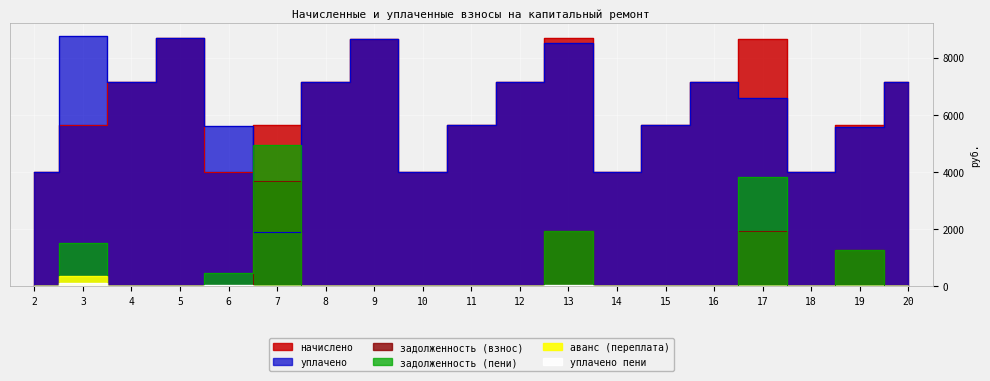

Which category has the lowest value in the начислено series?

2